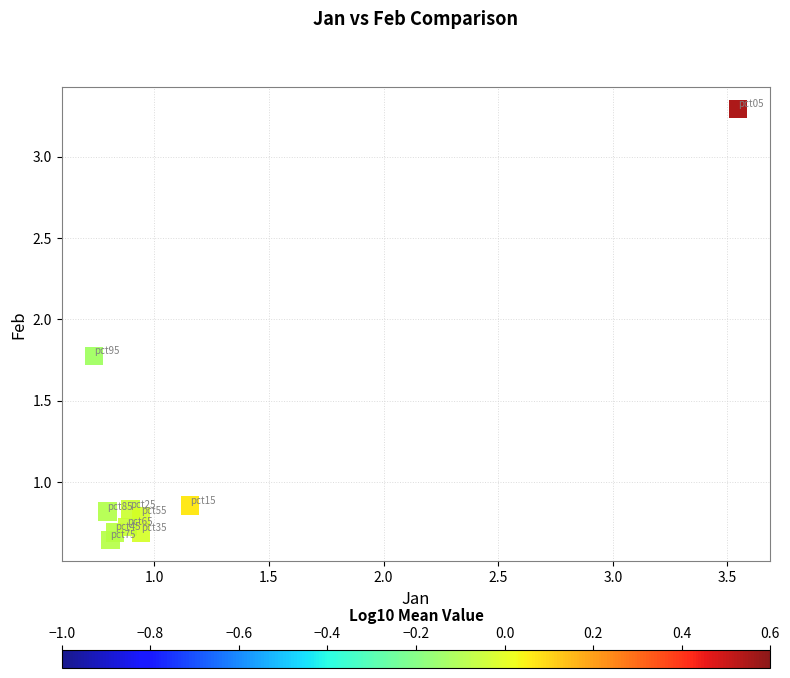

What is the average X value?

1.2